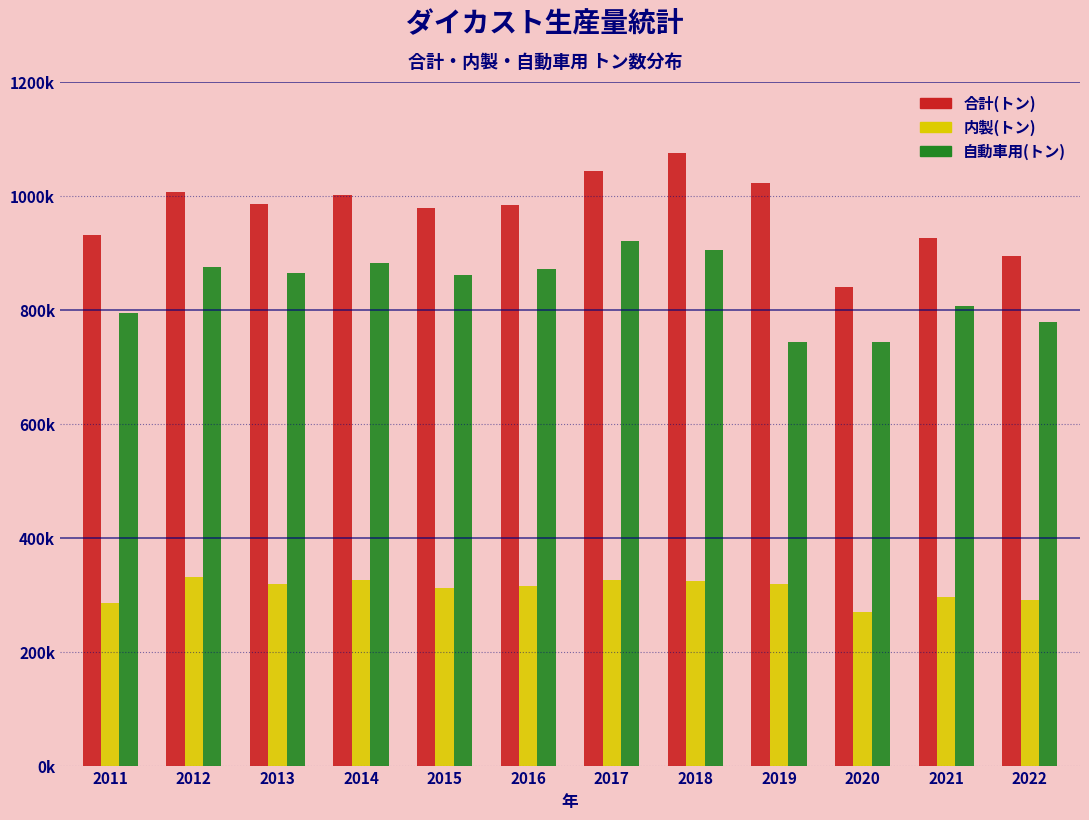

Are the bars grouped side by side (vs. stacked)?

Yes